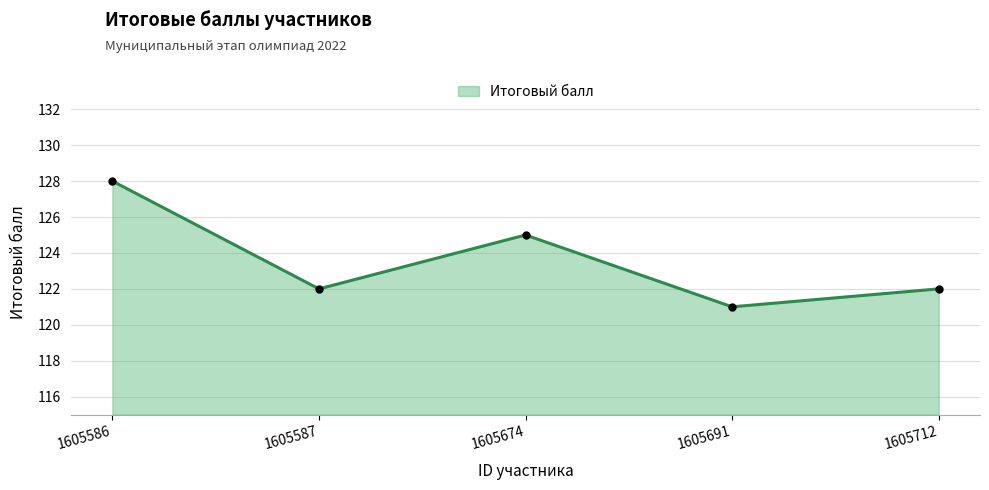

The chart shows a value of 181 at 1605691. True or false?

False